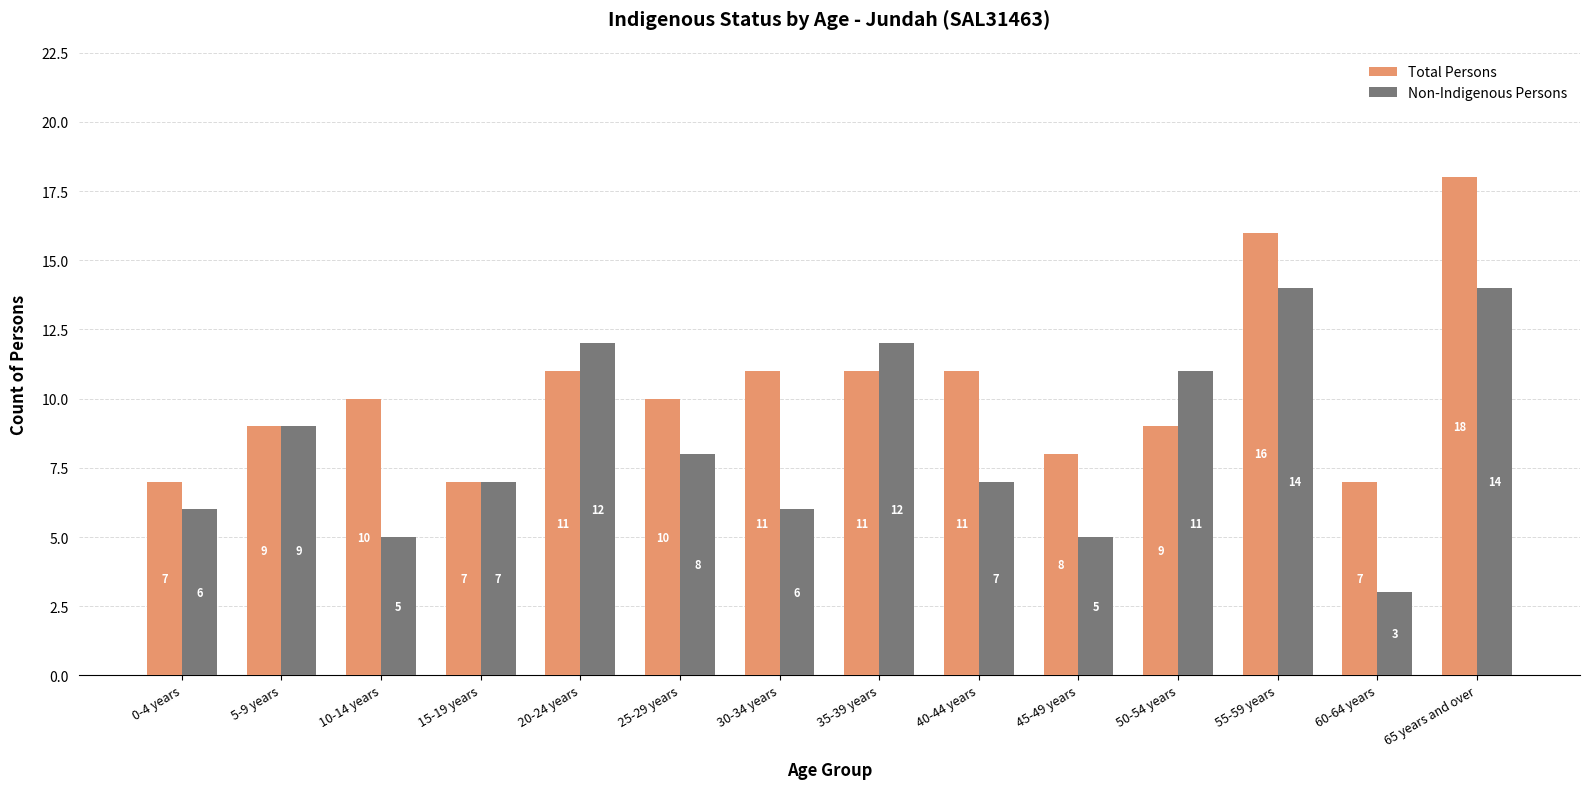

How many bars are there in each group?

2